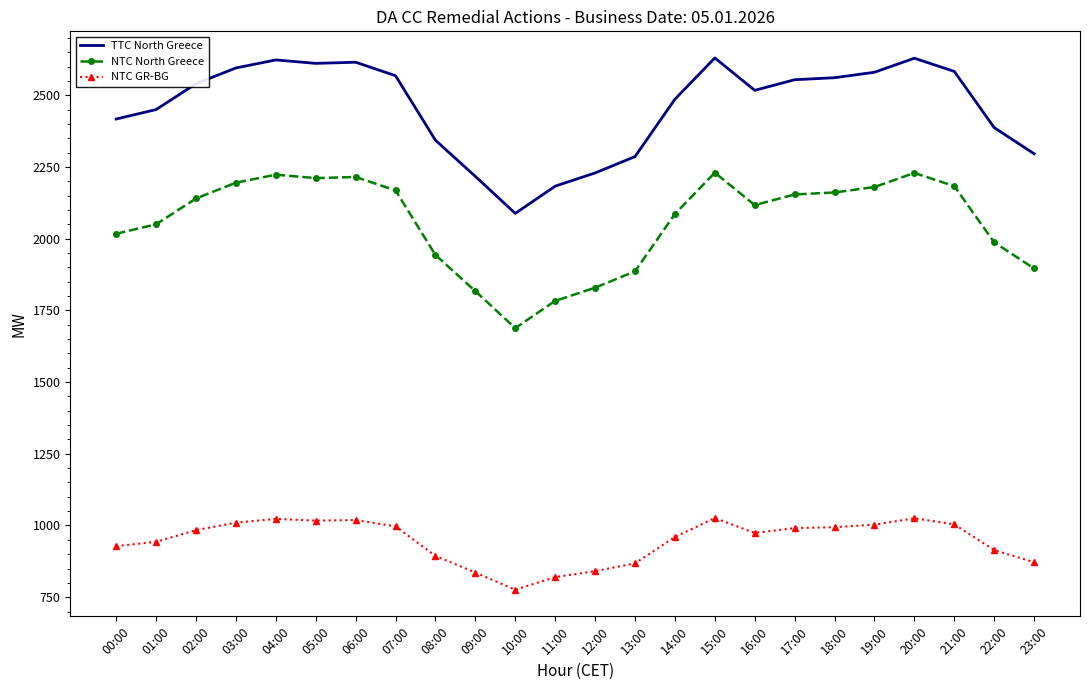

Which category has the lowest value across all series?

10:00